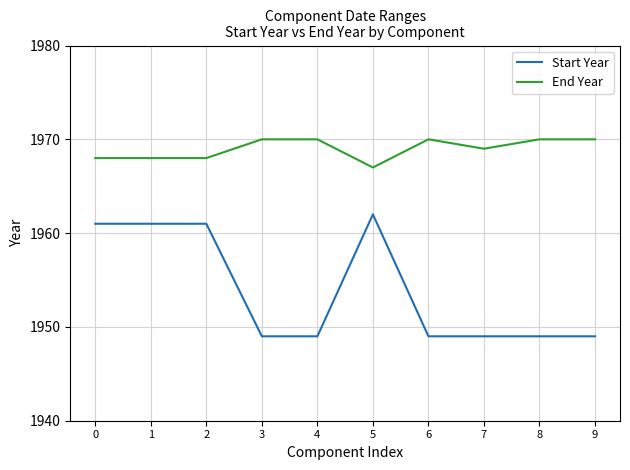

True or false: Start Year and End Year cross at least once.

False